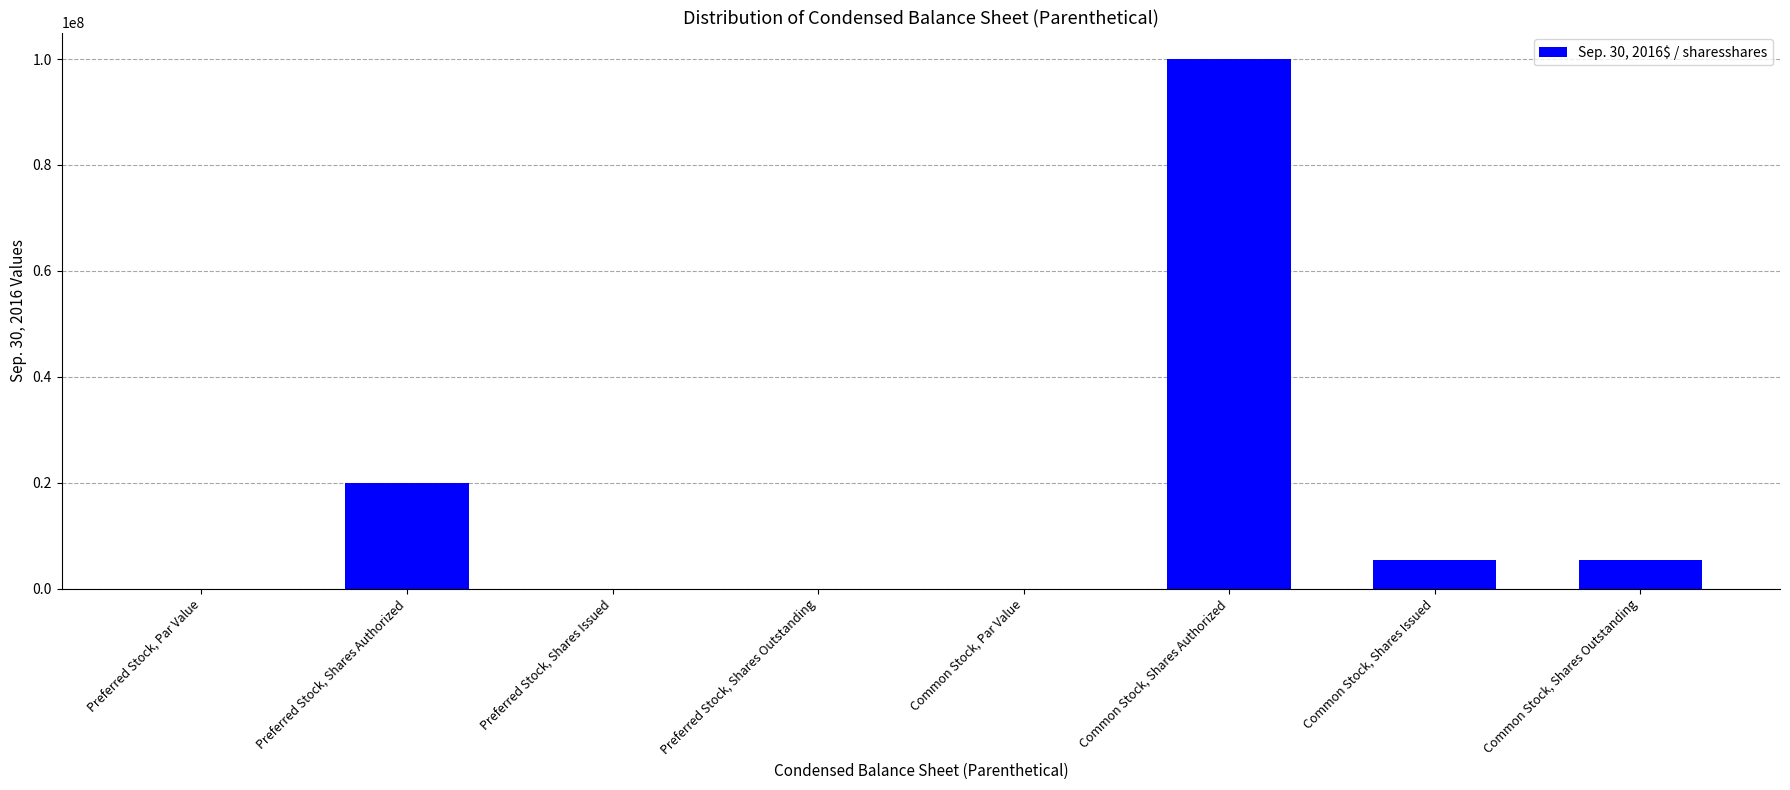

What is the sum of the values at Common Stock, Shares Issued and Preferred Stock, Shares Issued?

5500000.0